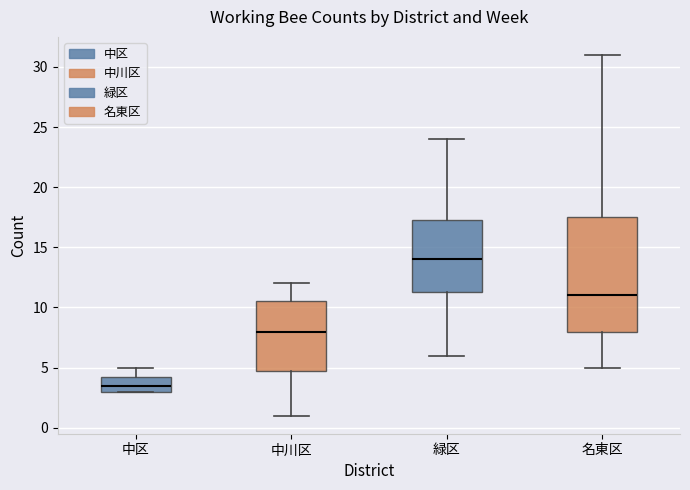

Reading left to right, read every box against the y-axis: the position of its median line, the range the box covers, and the ends of its whiskers. The values are not printed on the chart, so give them approximately, as read against the axis.

中区: median 3.5, box 3.0 to 4.5, whiskers 3.0 to 5.0
中川区: median 8.0, box 5.0 to 10.5, whiskers 1.0 to 12.0
緑区: median 14.0, box 11.5 to 17.5, whiskers 6.0 to 24.0
名東区: median 11.0, box 8.0 to 17.5, whiskers 5.0 to 31.0